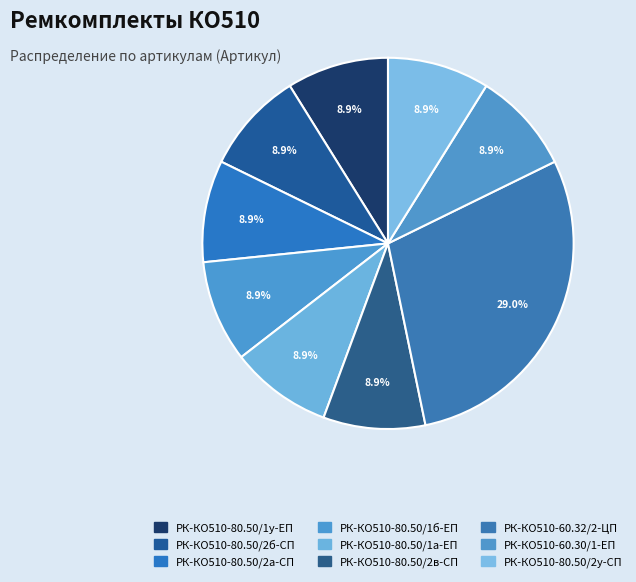

To the nearest percent, what portion does РК-КО510-80.50/2у-СП represent?

9%